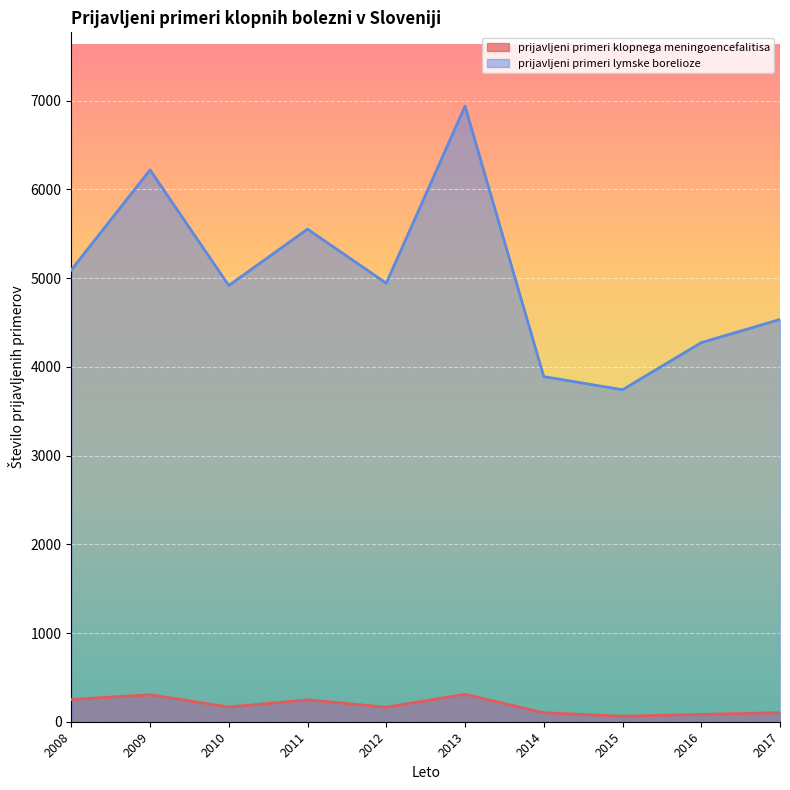

What is the minimum value shown in the chart?

62